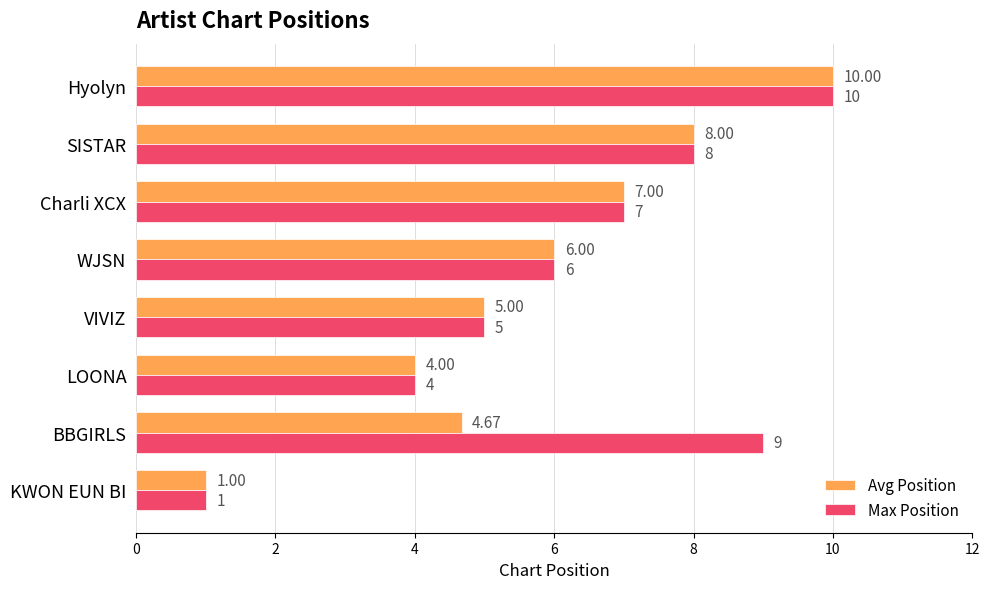

At which label is Avg Position closest to 5?

VIVIZ